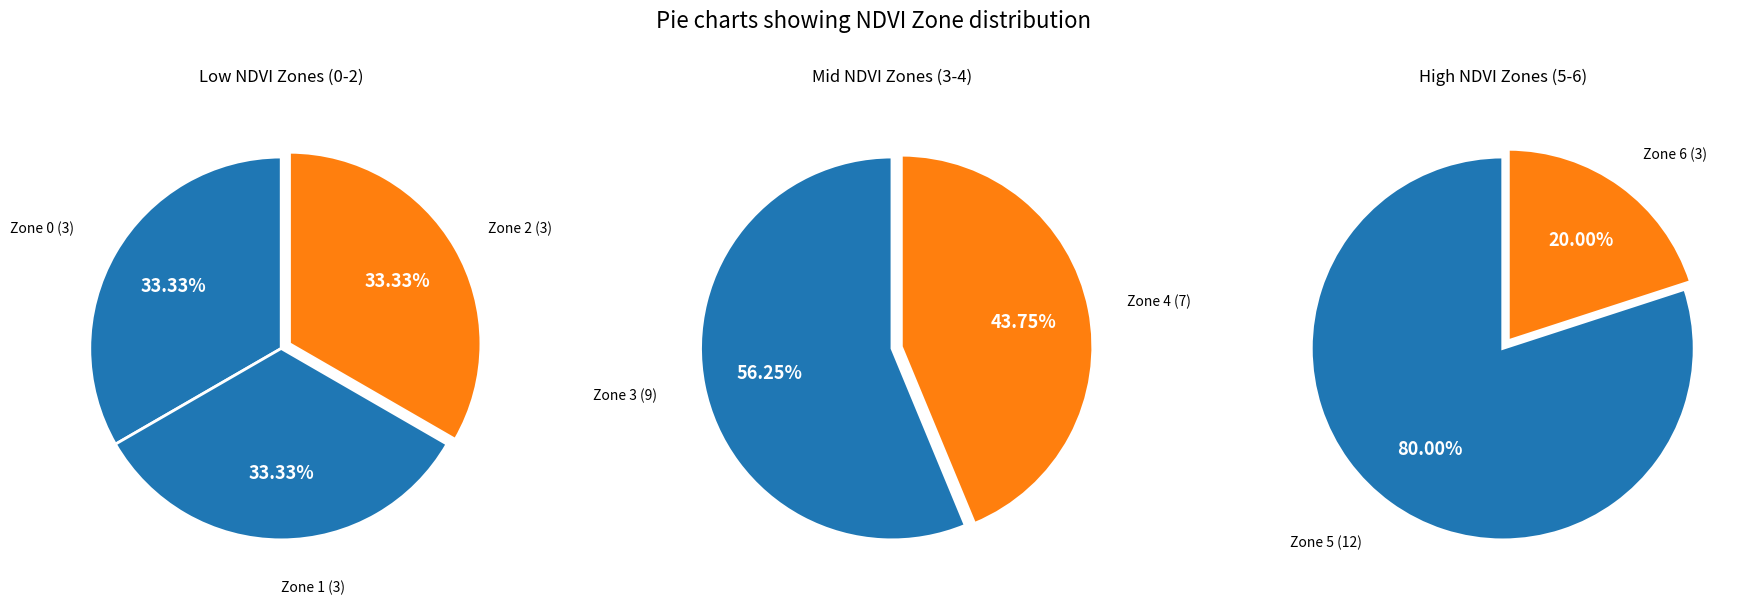

What is the change in value from Zone 4 to Zone 6?

-4